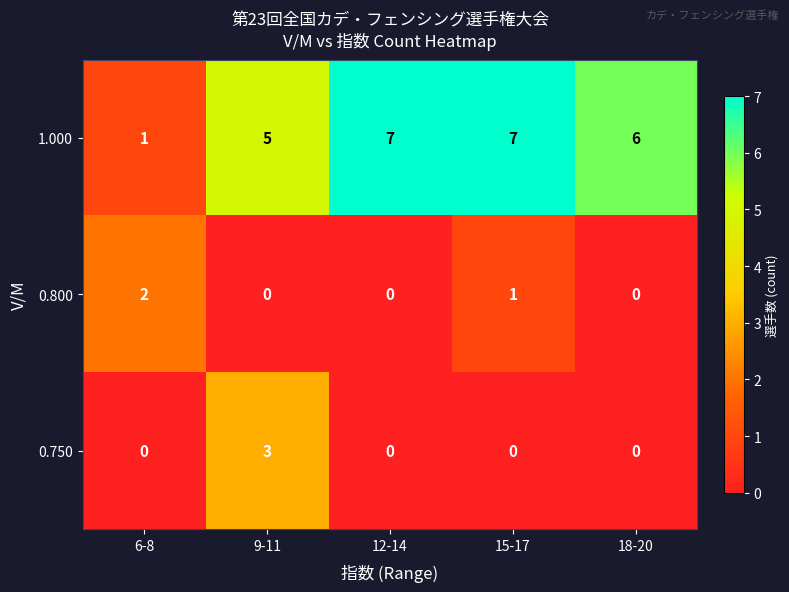

Where is 1.000 nearest to the value 4?

9-11